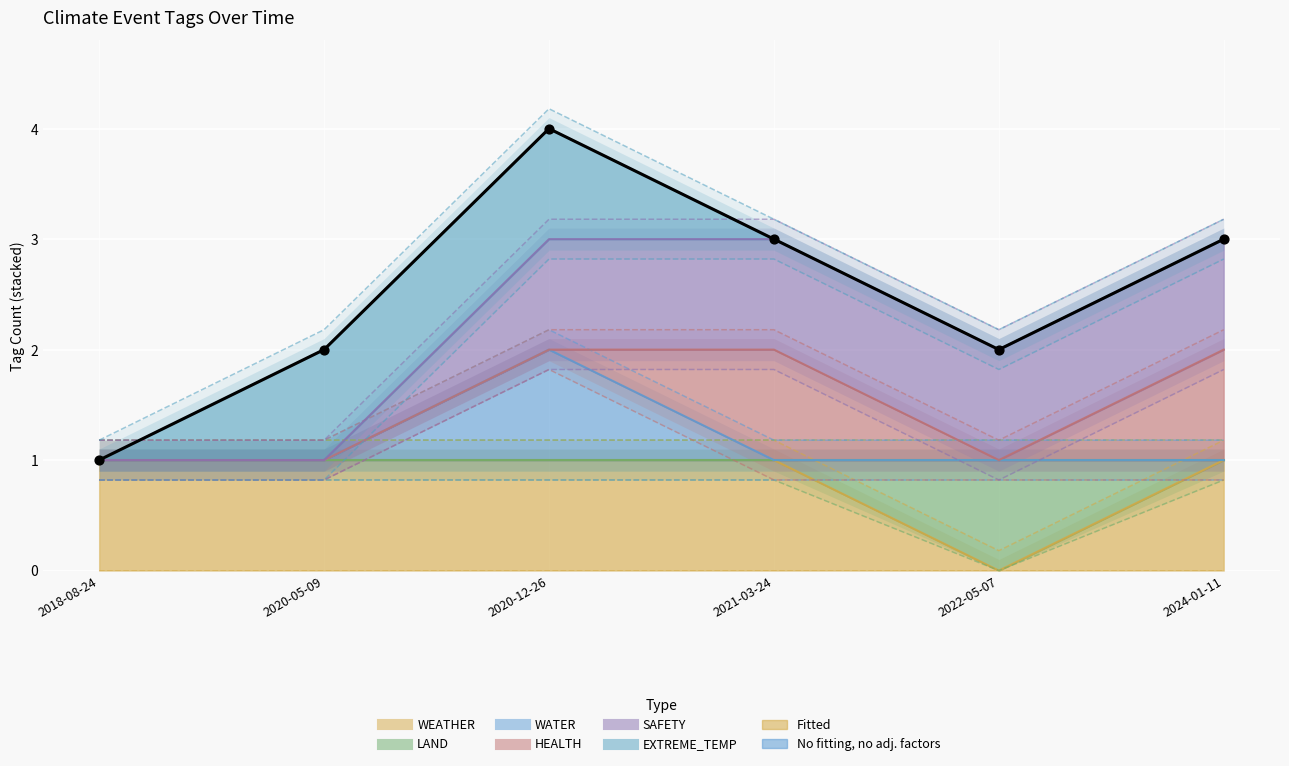

What is the total value across all series at 2020-05-09?

3.4